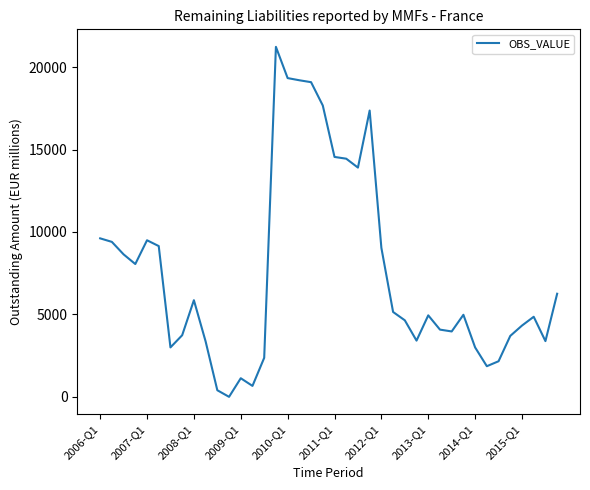

What is the difference between the maximum and minimum values?

21230